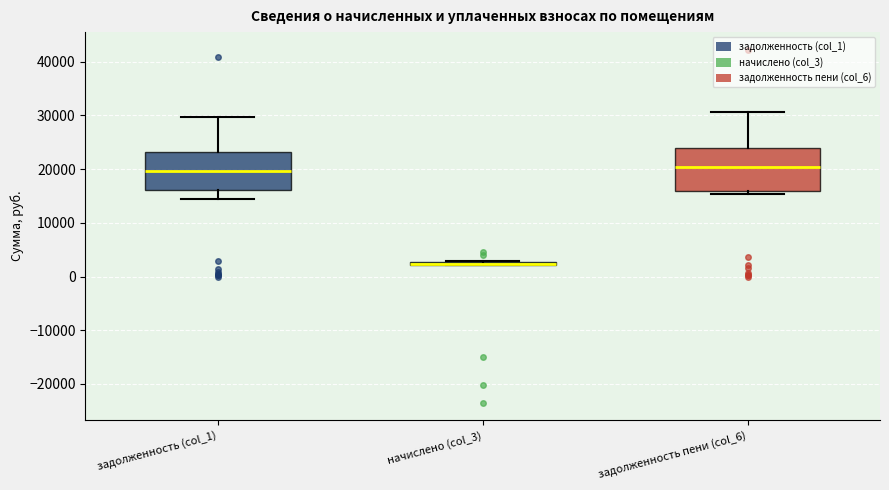

Where does the median line of the box for задолженность пени (col_6) sit on the y-axis? The values are not printed on the chart, so give them approximately, as read against the axis.

20000